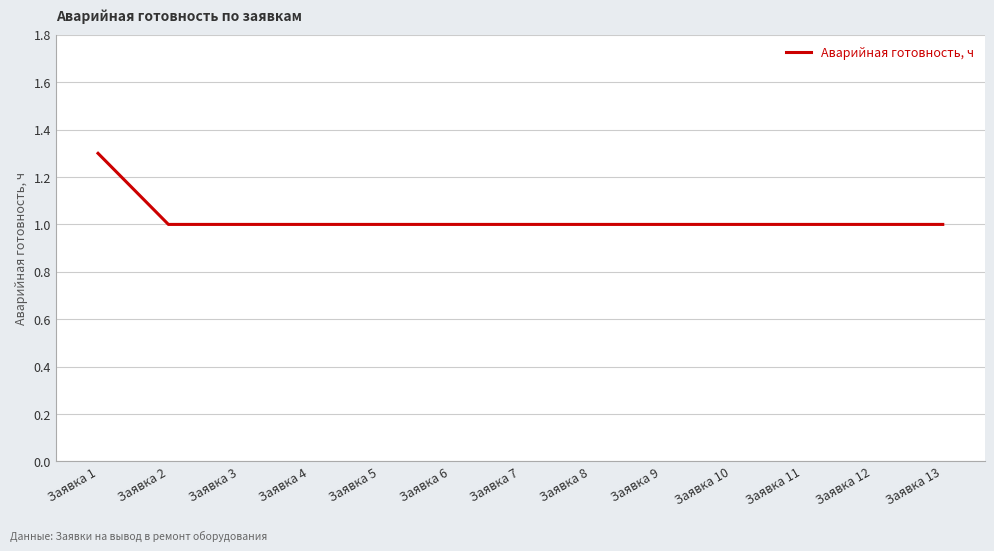

What is the minimum value shown in the chart?

1.0